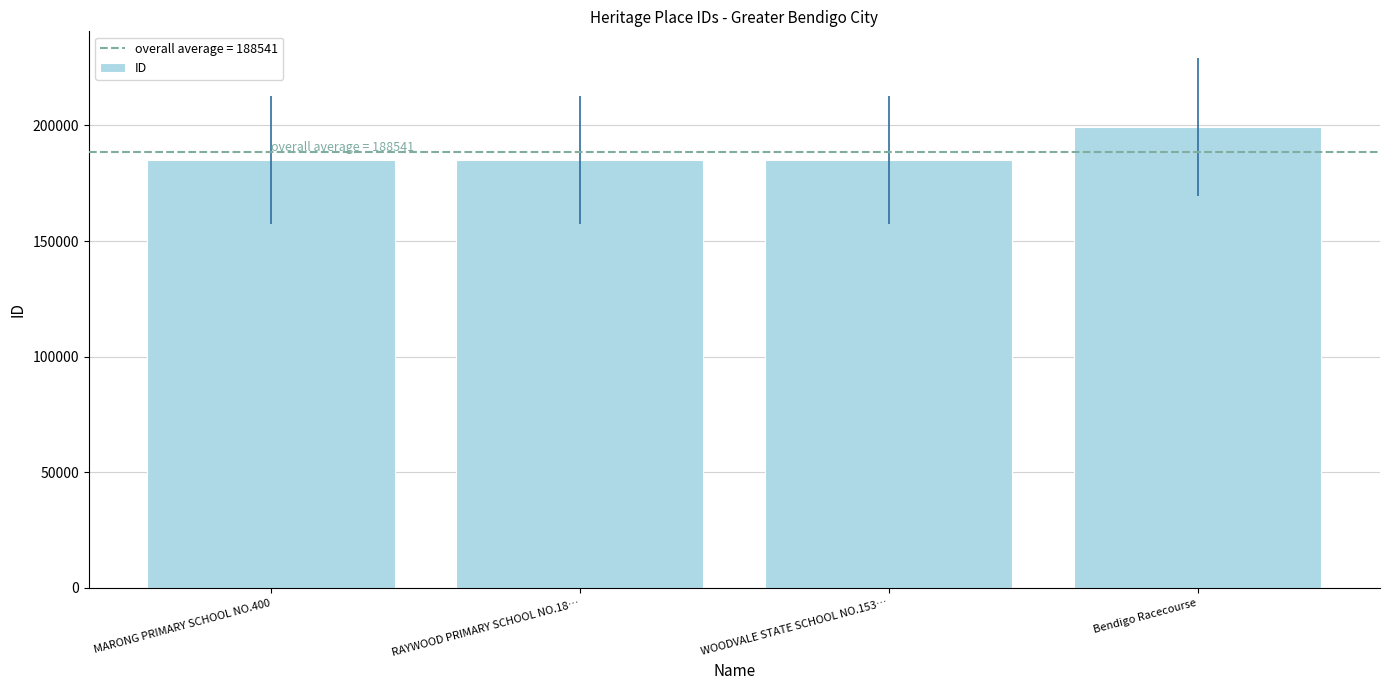

How many bars are there in total?

4